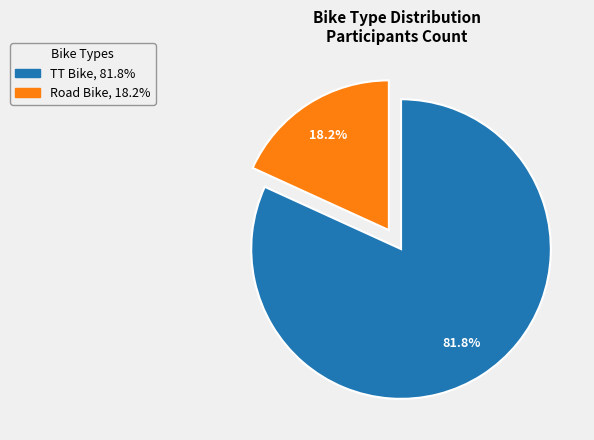

Do Road Bike and TT Bike together represent more than half of the pie?

Yes